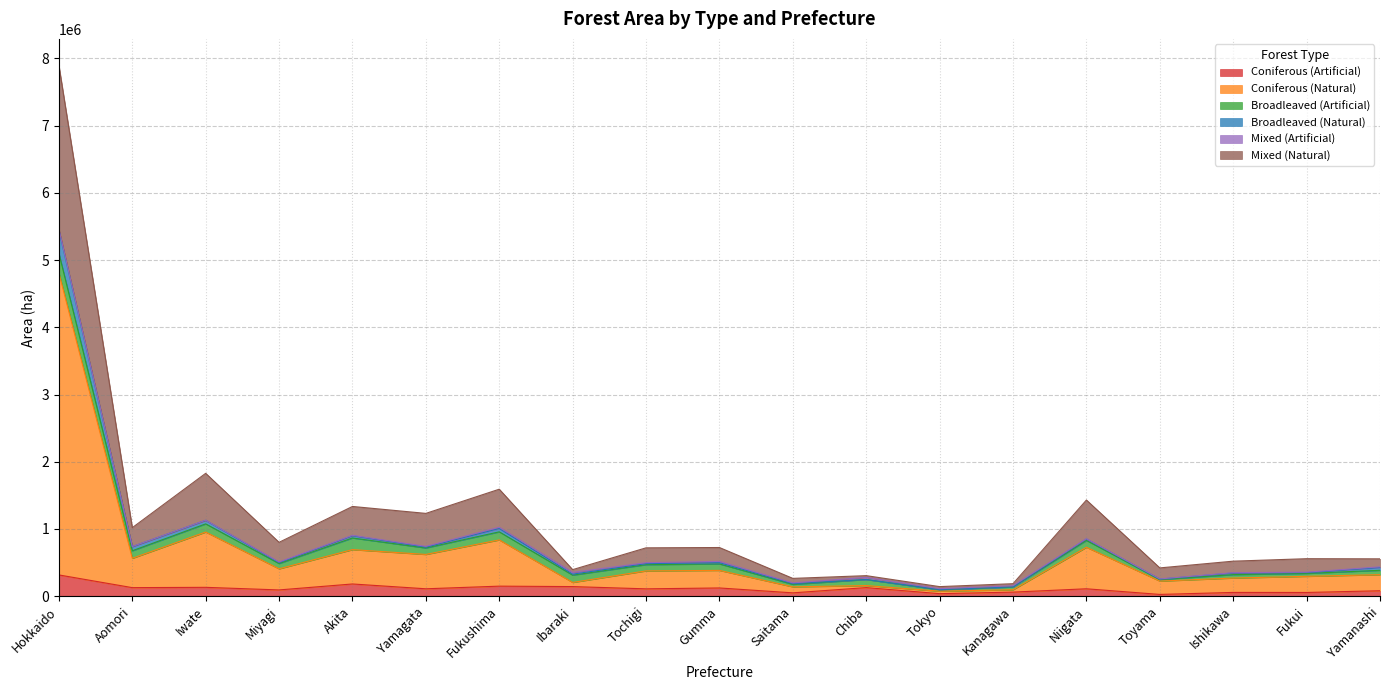

What is the maximum value for Coniferous (Artificial)?

316321